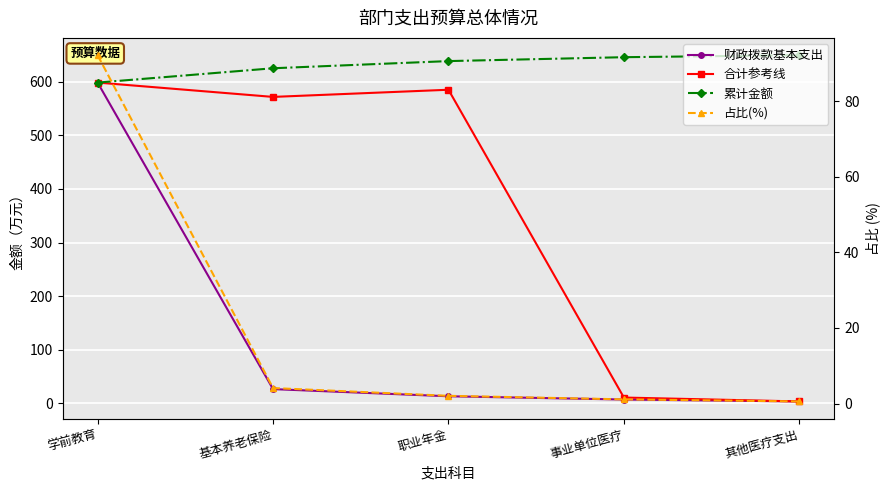

What is the label of the 4th point from the right?

基本养老保险